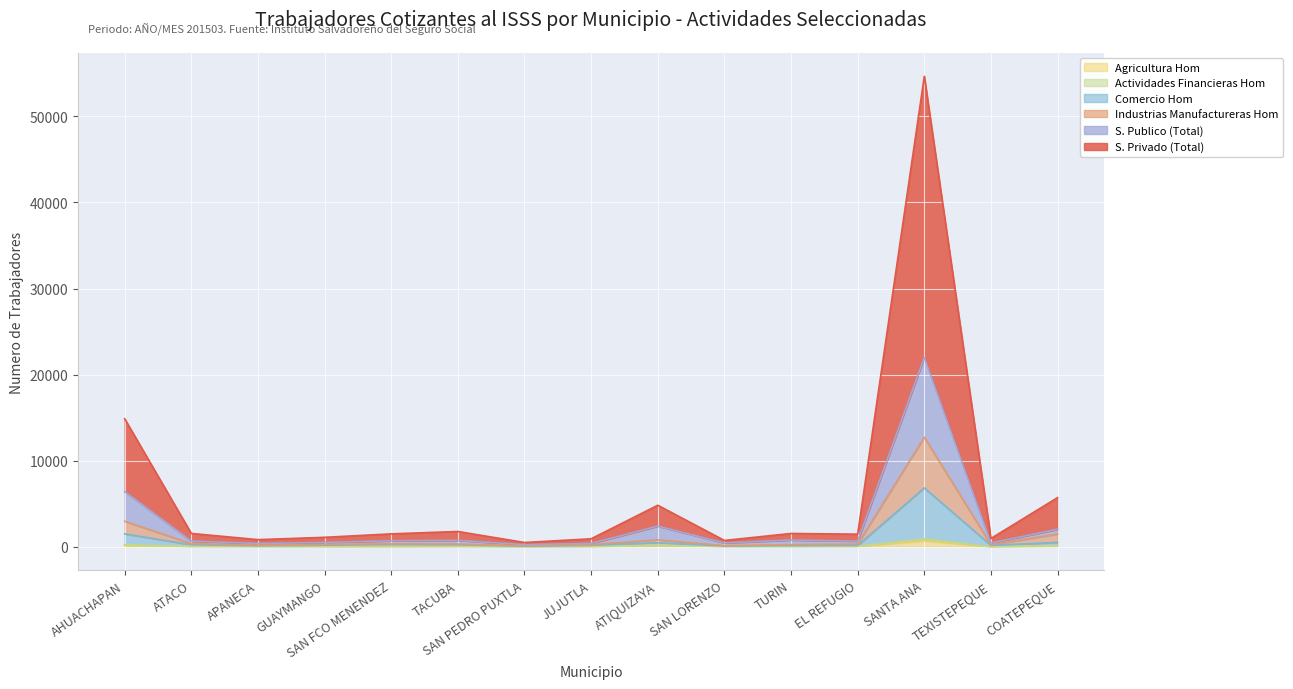

True or false: Agricultura Hom and S. Publico (Total) intersect in this chart.

False